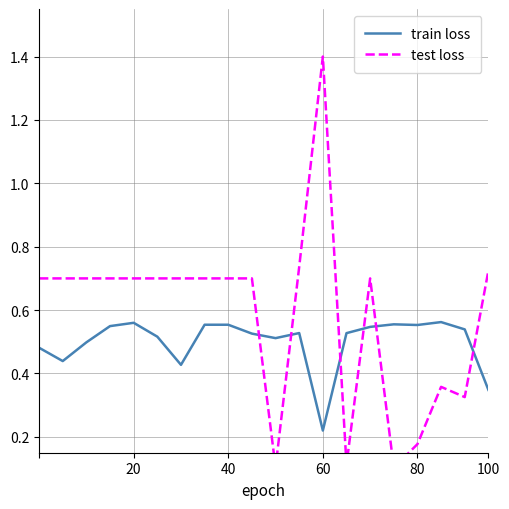

List the series in order of their peak value, lowest first.

train loss, test loss